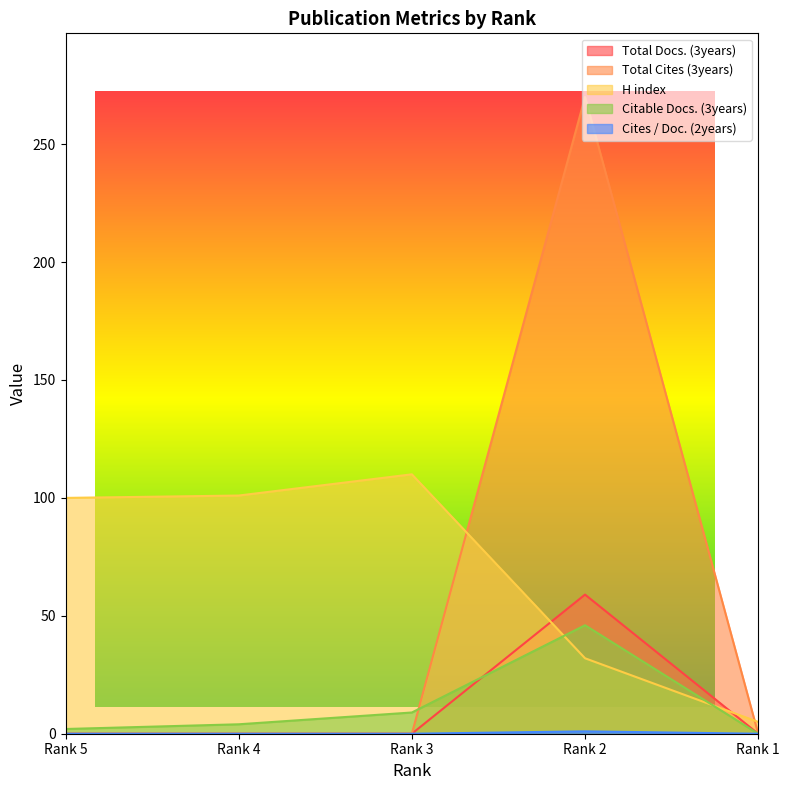

Reading left to right, transcribe all the data shown in this chart.

Total Docs. (3years): Rank 5=0	Rank 4=0	Rank 3=0	Rank 2=59	Rank 1=0
Total Cites (3years): Rank 5=0	Rank 4=0	Rank 3=0	Rank 2=270	Rank 1=0
H index: Rank 5=100	Rank 4=101	Rank 3=110	Rank 2=32	Rank 1=5
Citable Docs. (3years): Rank 5=2	Rank 4=4	Rank 3=9	Rank 2=46	Rank 1=0
Cites / Doc. (2years): Rank 5=0	Rank 4=0	Rank 3=0	Rank 2=1	Rank 1=0